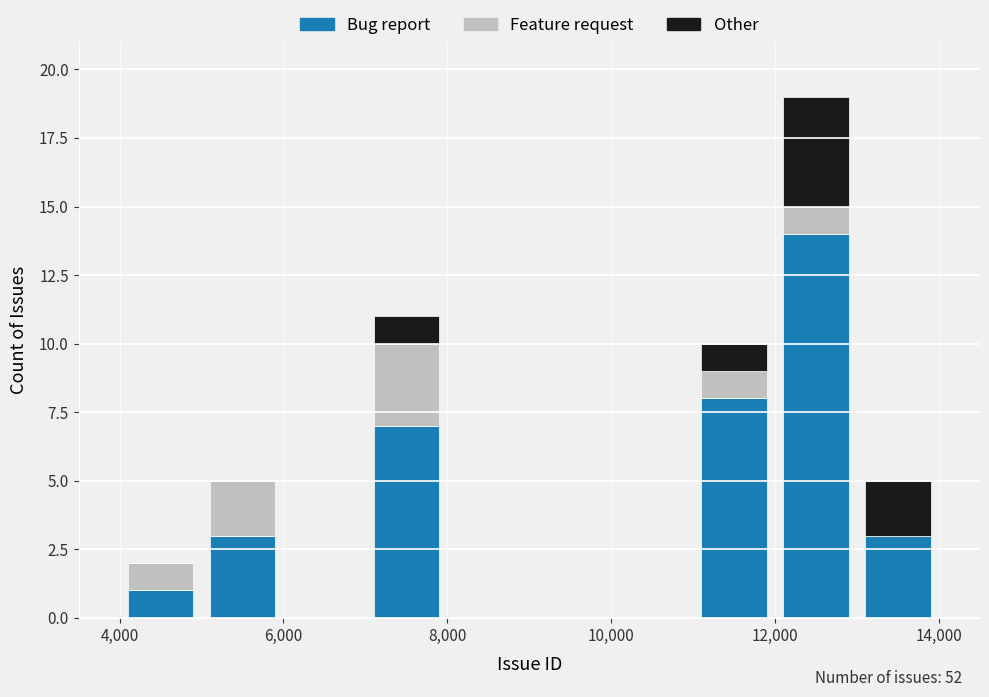

Which range on the x-axis has the tallest stacked bar (by total height)?

12000 to 13000